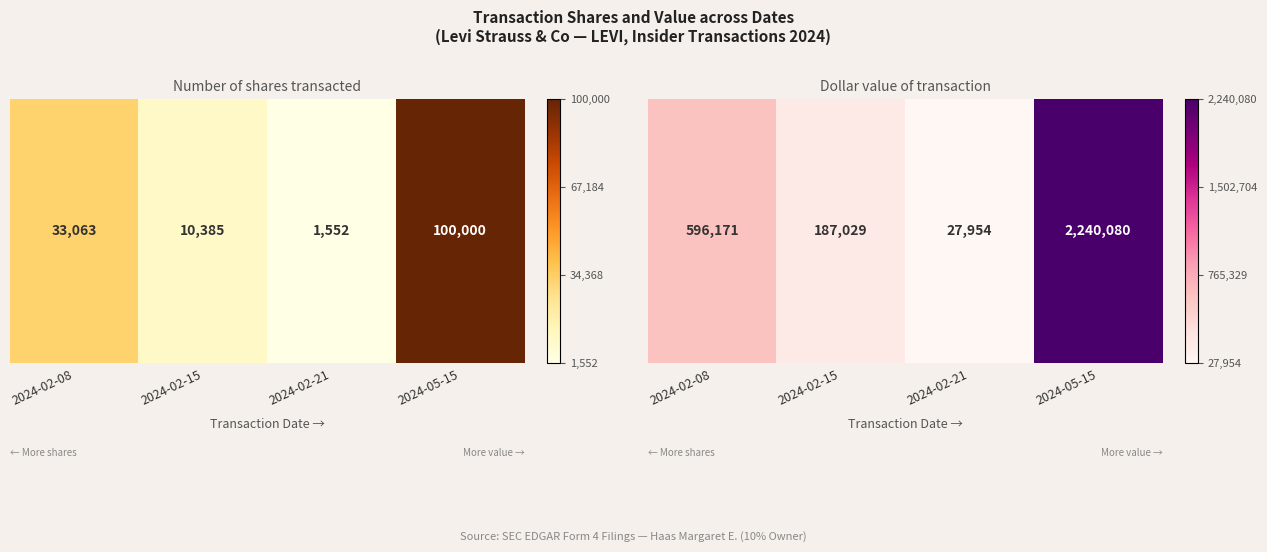

What is the ratio of the value at 2024-05-15 to the value at 2024-02-08?

3.8